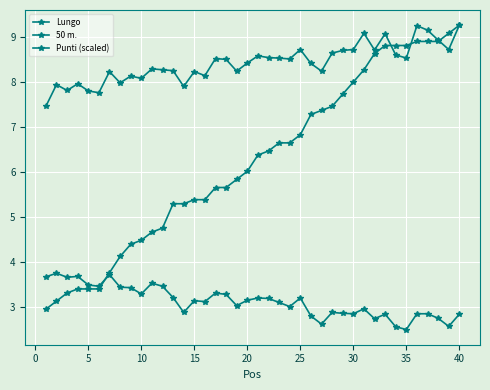

True or false: Lungo and 50 m. intersect in this chart.

False